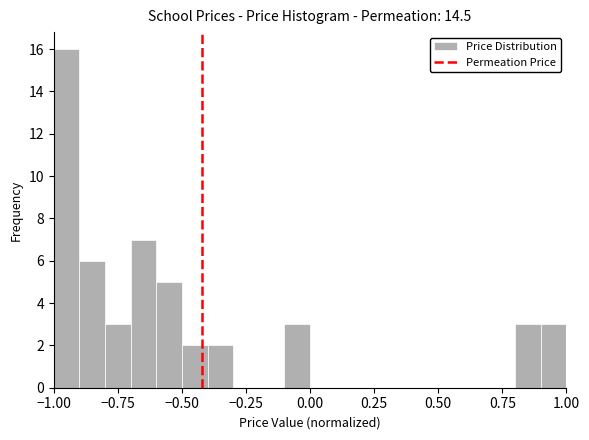

Around what value on the x-axis is the tallest bar? Give the approximate position of its centre, as read against the axis.

-0.95